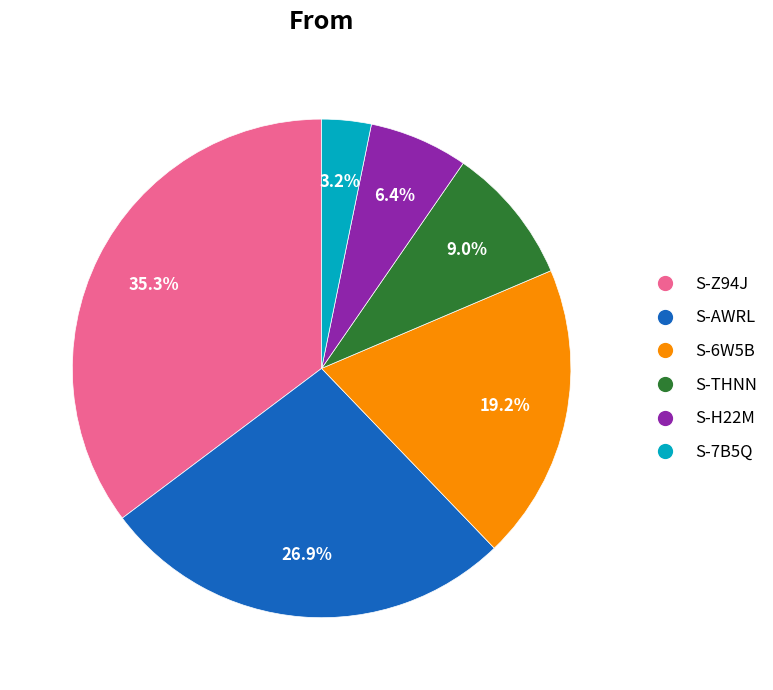

Does any single category account for the majority?

No